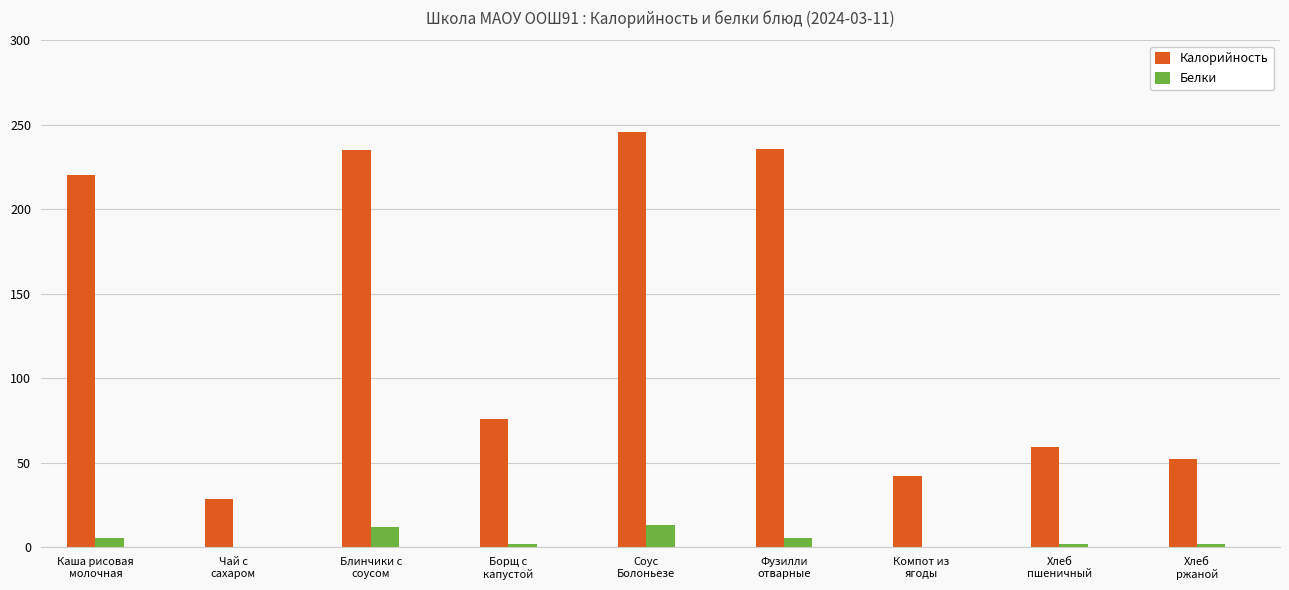

Which series has the largest total across all categories?

Калорийность